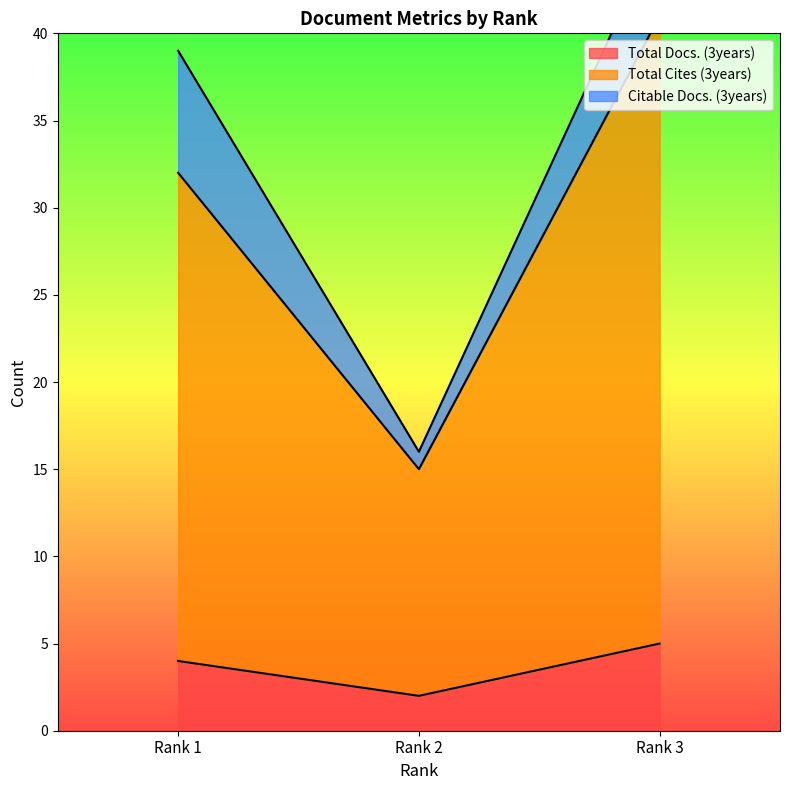

How many Total Cites (3years) values are between 15 and 41?

3